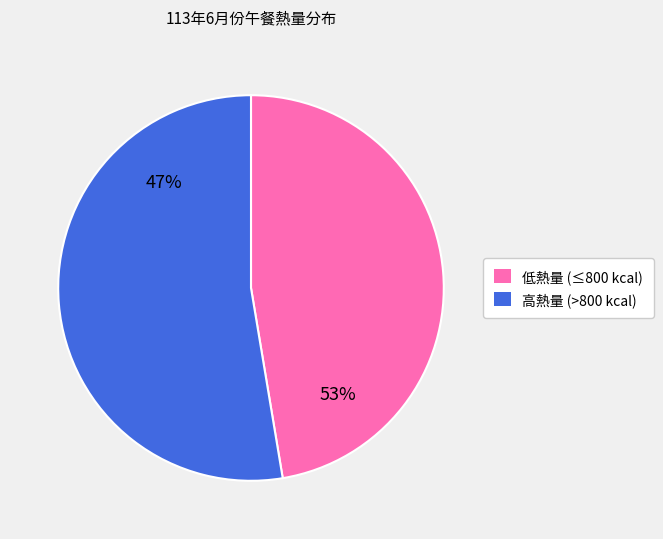

The 2024-06-13 slice represents 13% of the pie. True or false?

False